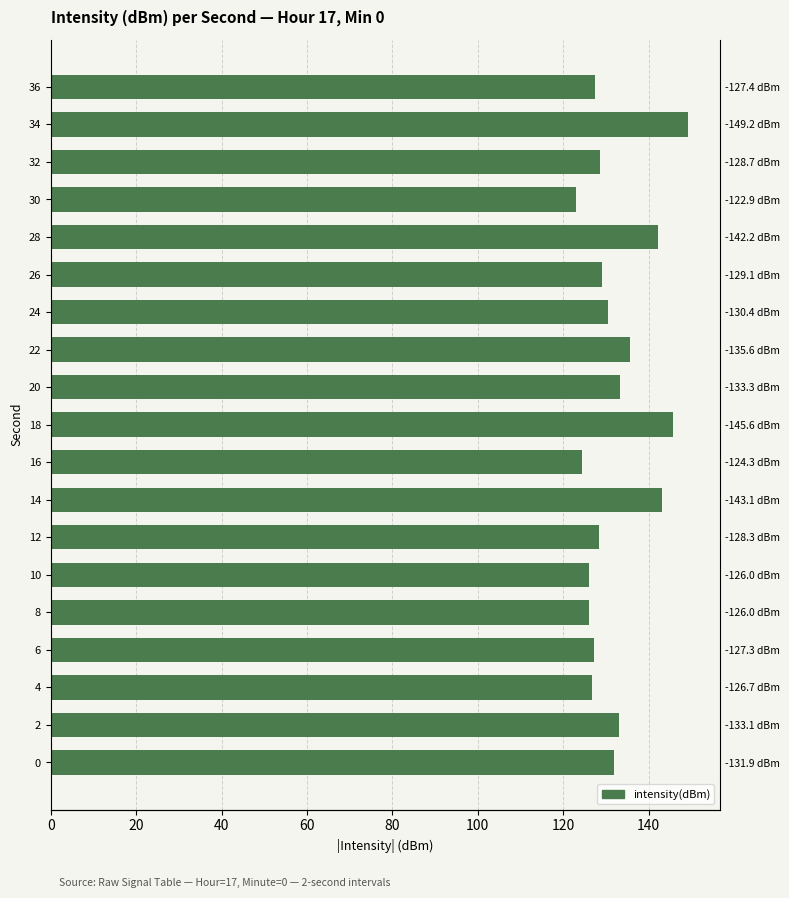

Reading left to right, transcribe all the data shown in this chart.

131.9	133.1	126.7	127.3	126.0	126.0	128.3	143.1	124.3	145.6	133.3	135.6	130.4	129.1	142.2	122.9	128.7	149.2	127.4